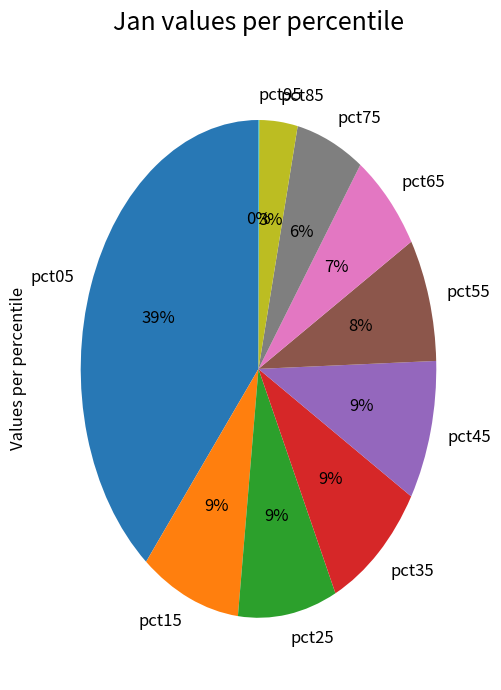

Which has a higher value, pct85 or pct25?

pct25